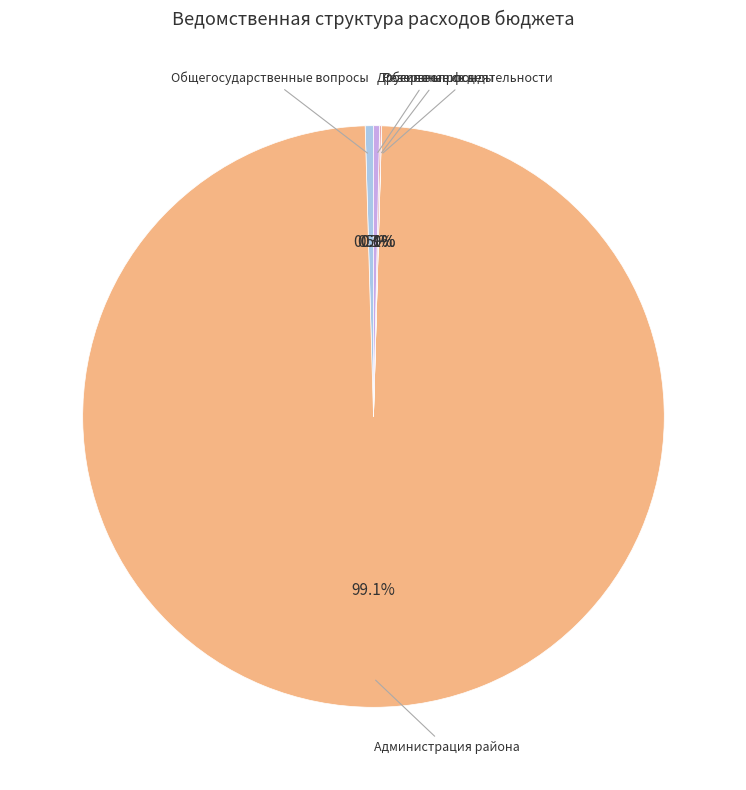

Which slice represents more than half of the pie?

Администрация района